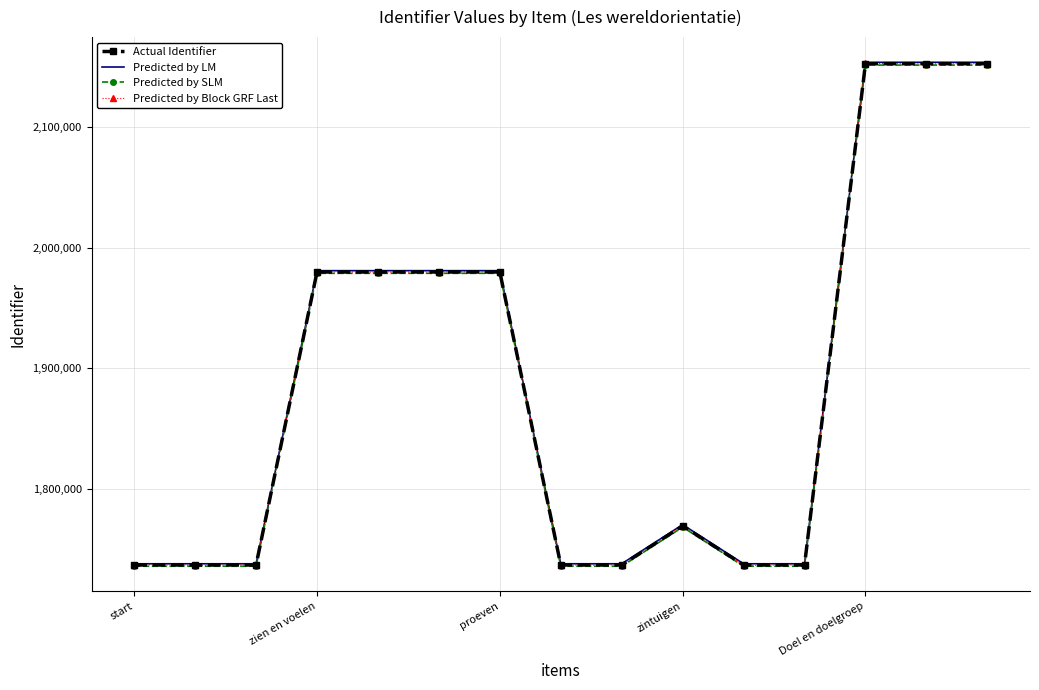

What is the smallest value displayed?

1735828.9